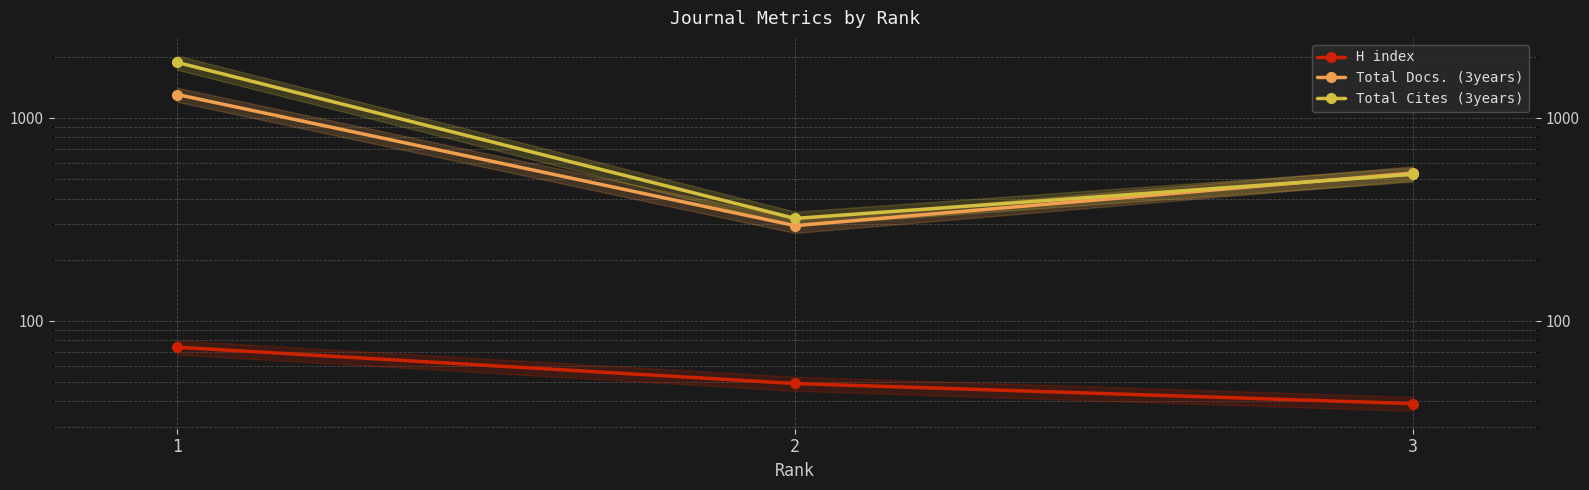

Rank the series at 3 from highest to lowest value.

Total Docs. (3years), Total Cites (3years), H index